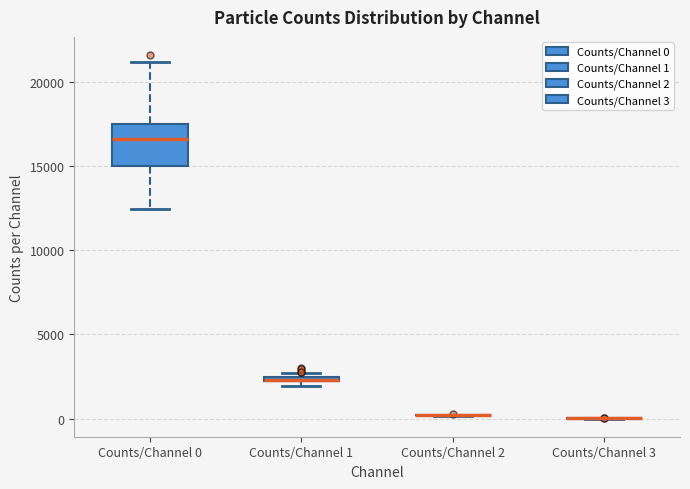

Comparing the boxes themselves (not the whiskers), which one is the tallest?

Counts/Channel 0